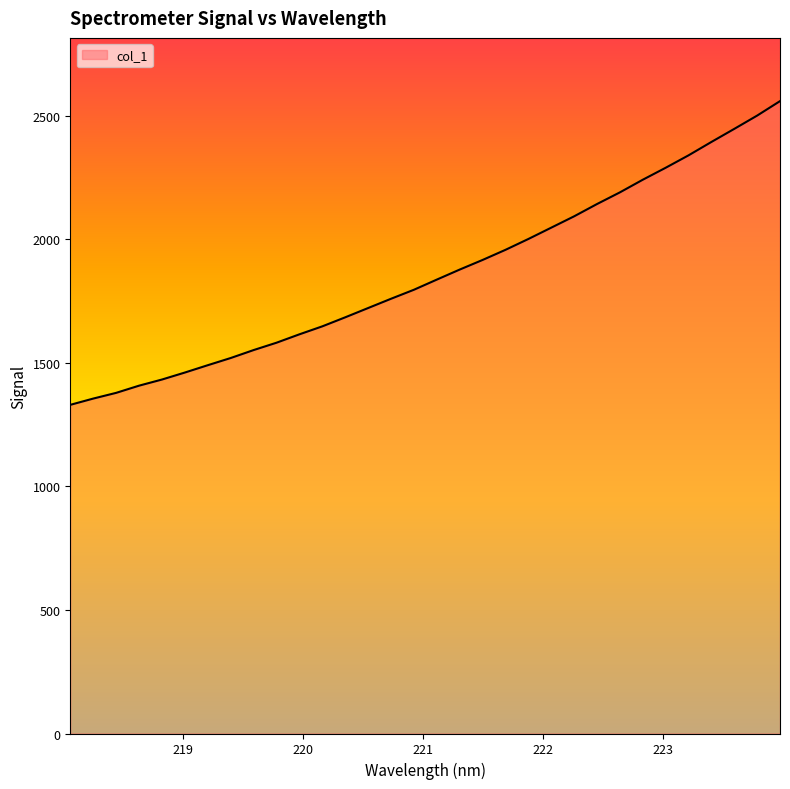

What is the maximum value shown in the chart?

2559.6